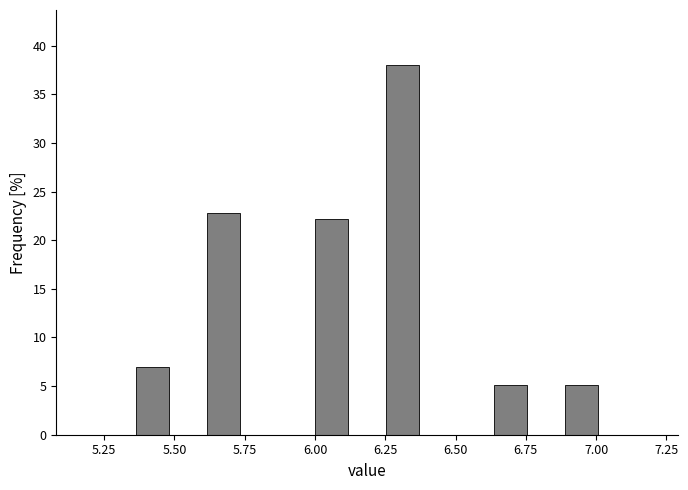

Around what value on the x-axis is the tallest bar? Give the approximate position of its centre, as read against the axis.

6.30